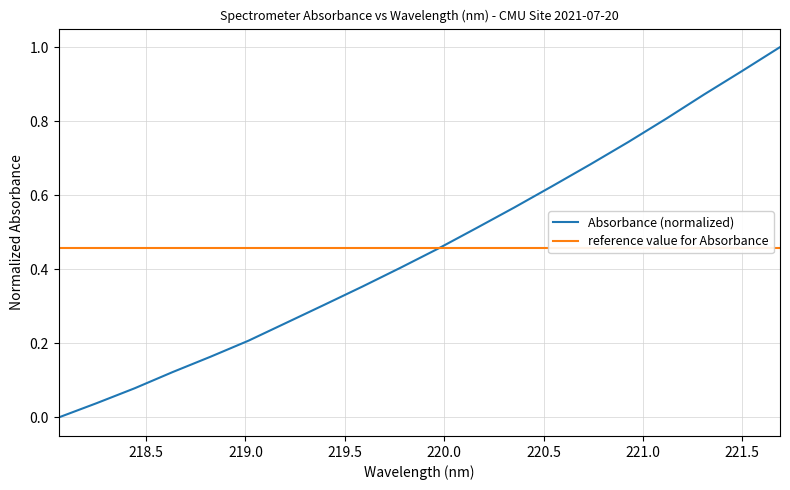

What is the average value of the reference value for Absorbance series?

0.5